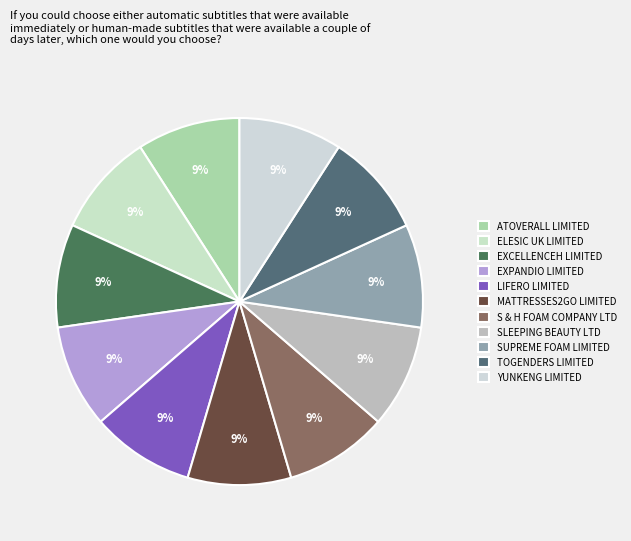

How many slices are in this pie chart?

11